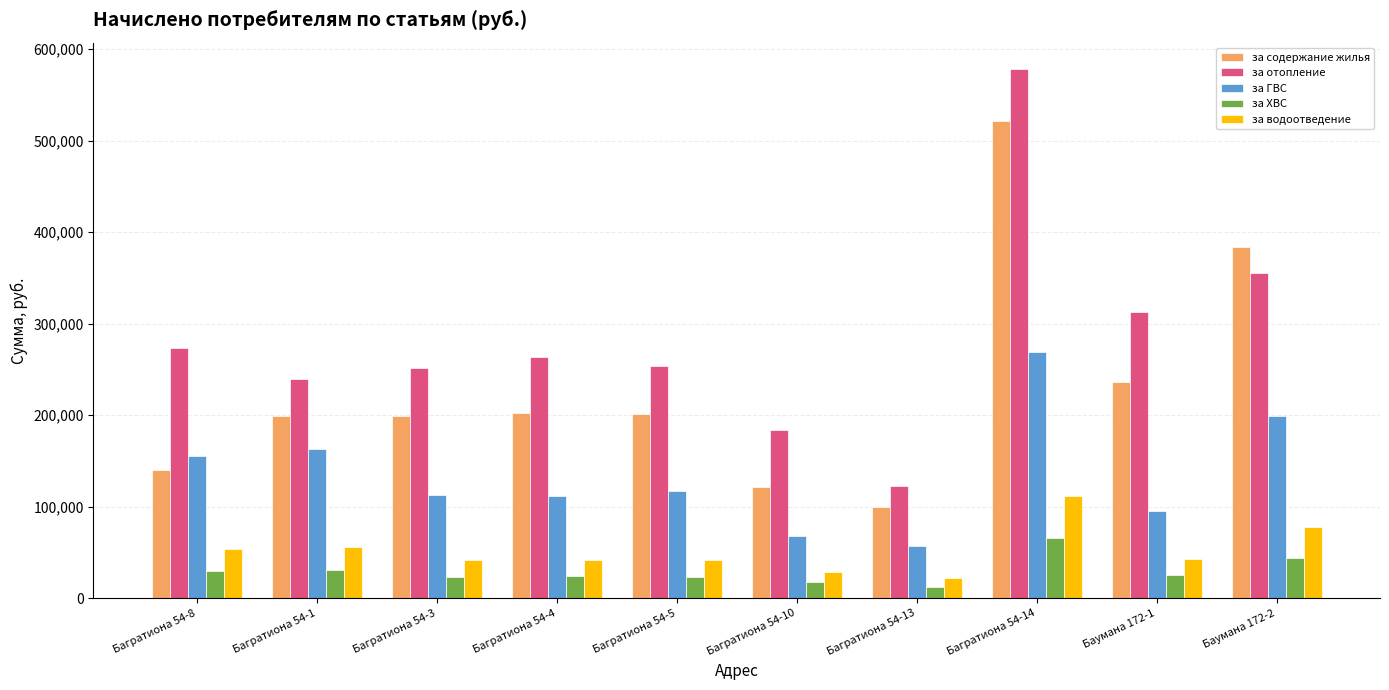

Which series has the widest spread of values?

за отопление